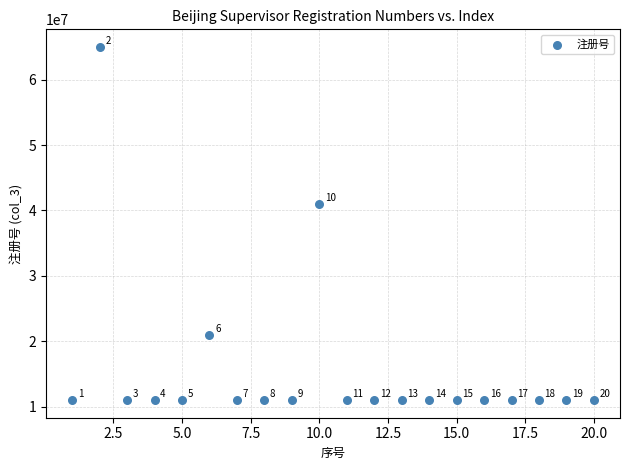

What Y value in the scatter plot is closest to 38001307?

41005469